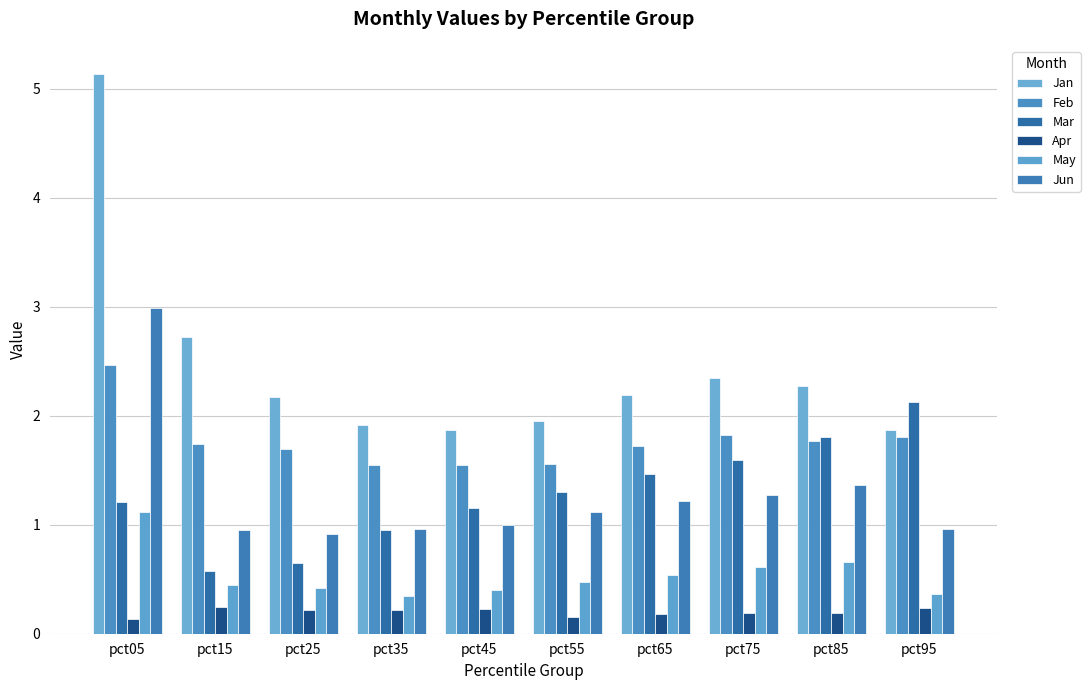

What is the sum of the Jan values at pct75 and pct95?

4.2